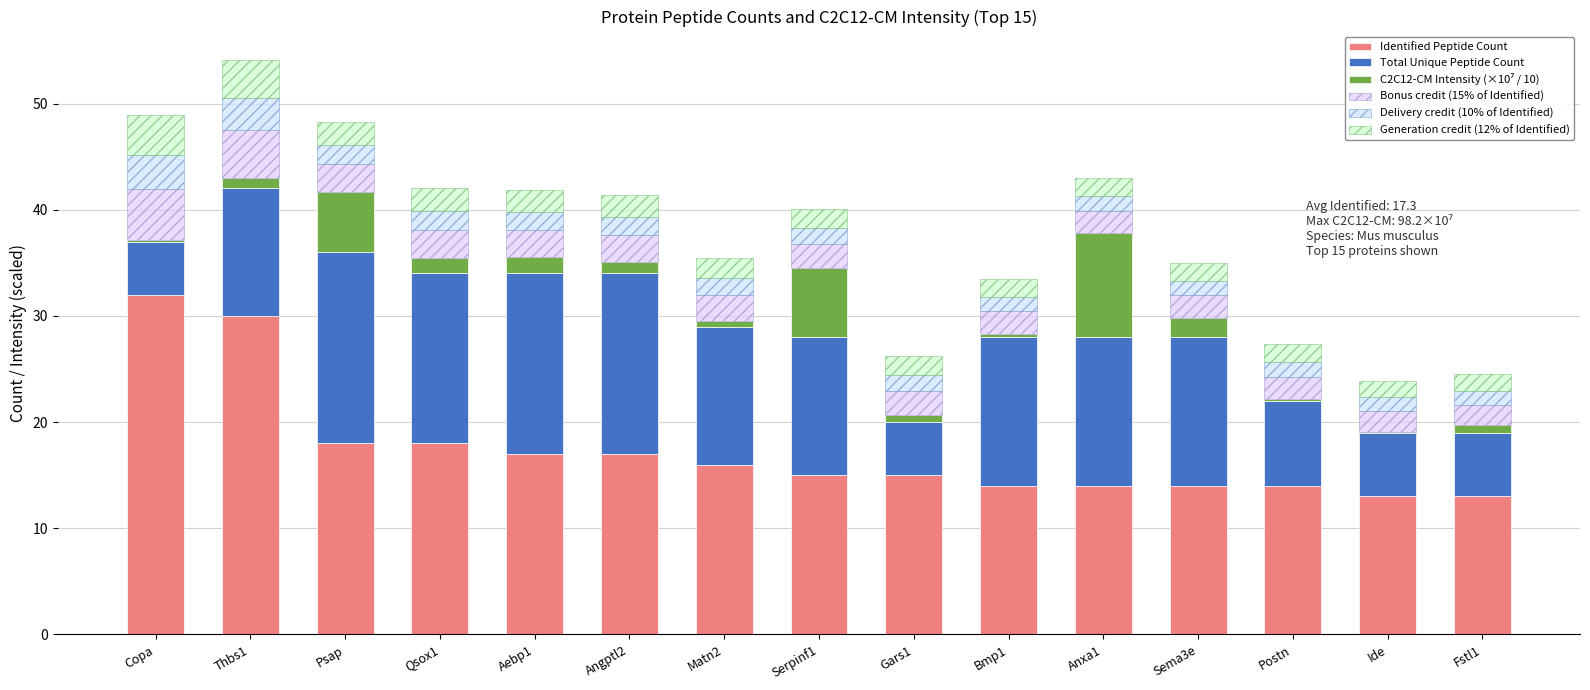

How many series are shown in this chart?

6